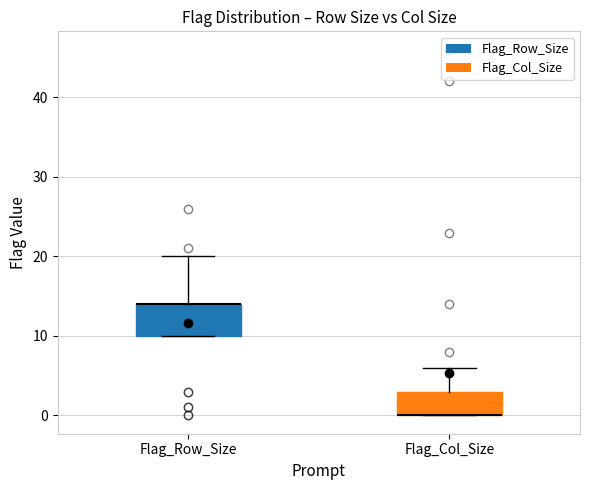

Where is the lower edge of the box for Flag_Row_Size on the y-axis? The values are not printed on the chart, so give them approximately, as read against the axis.

10